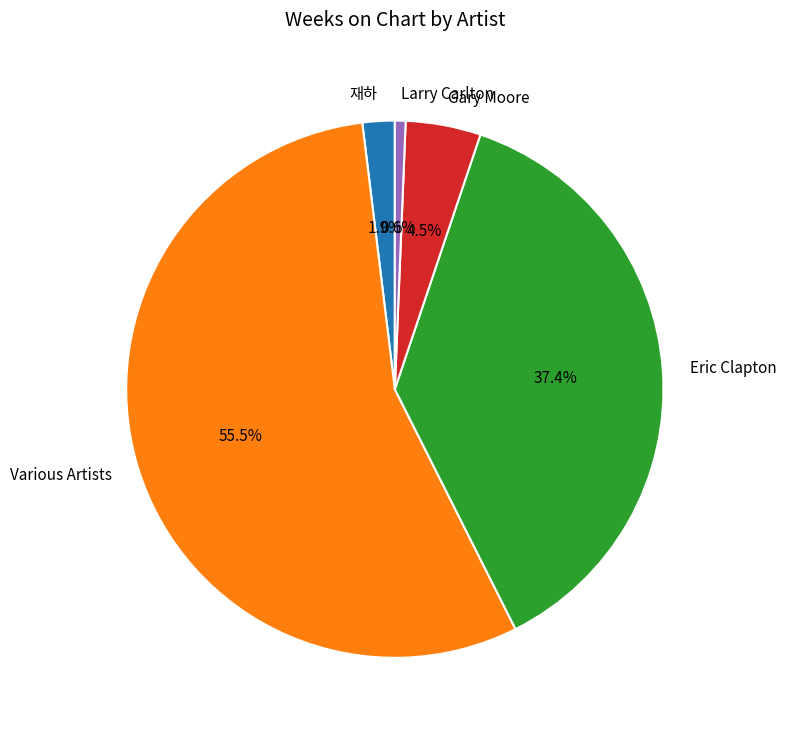

Approximately how many times larger is the value at Gary Moore compared to Larry Carlton?

7.0